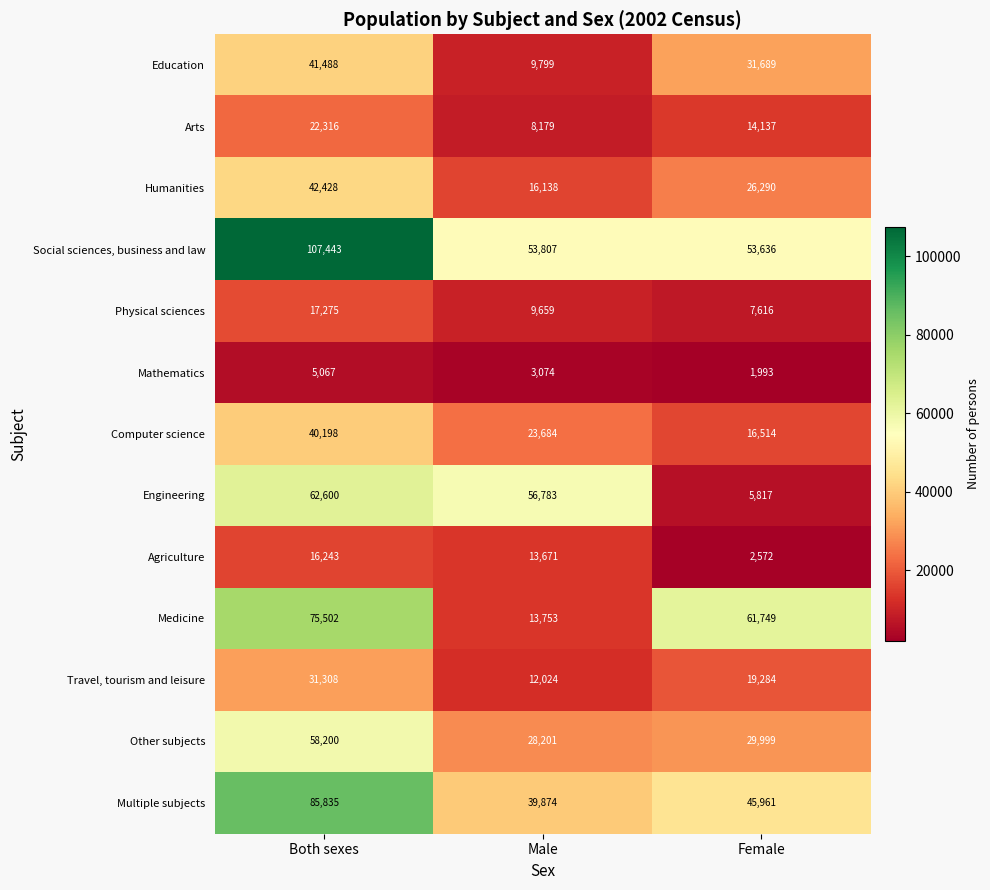

What is the greatest value displayed?

107443